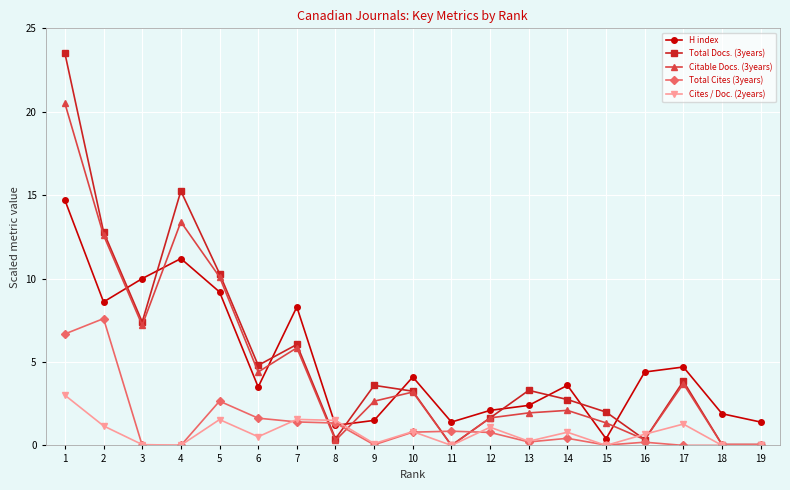

How many interior local peaks does the Citable Docs. (3years) series have?

5